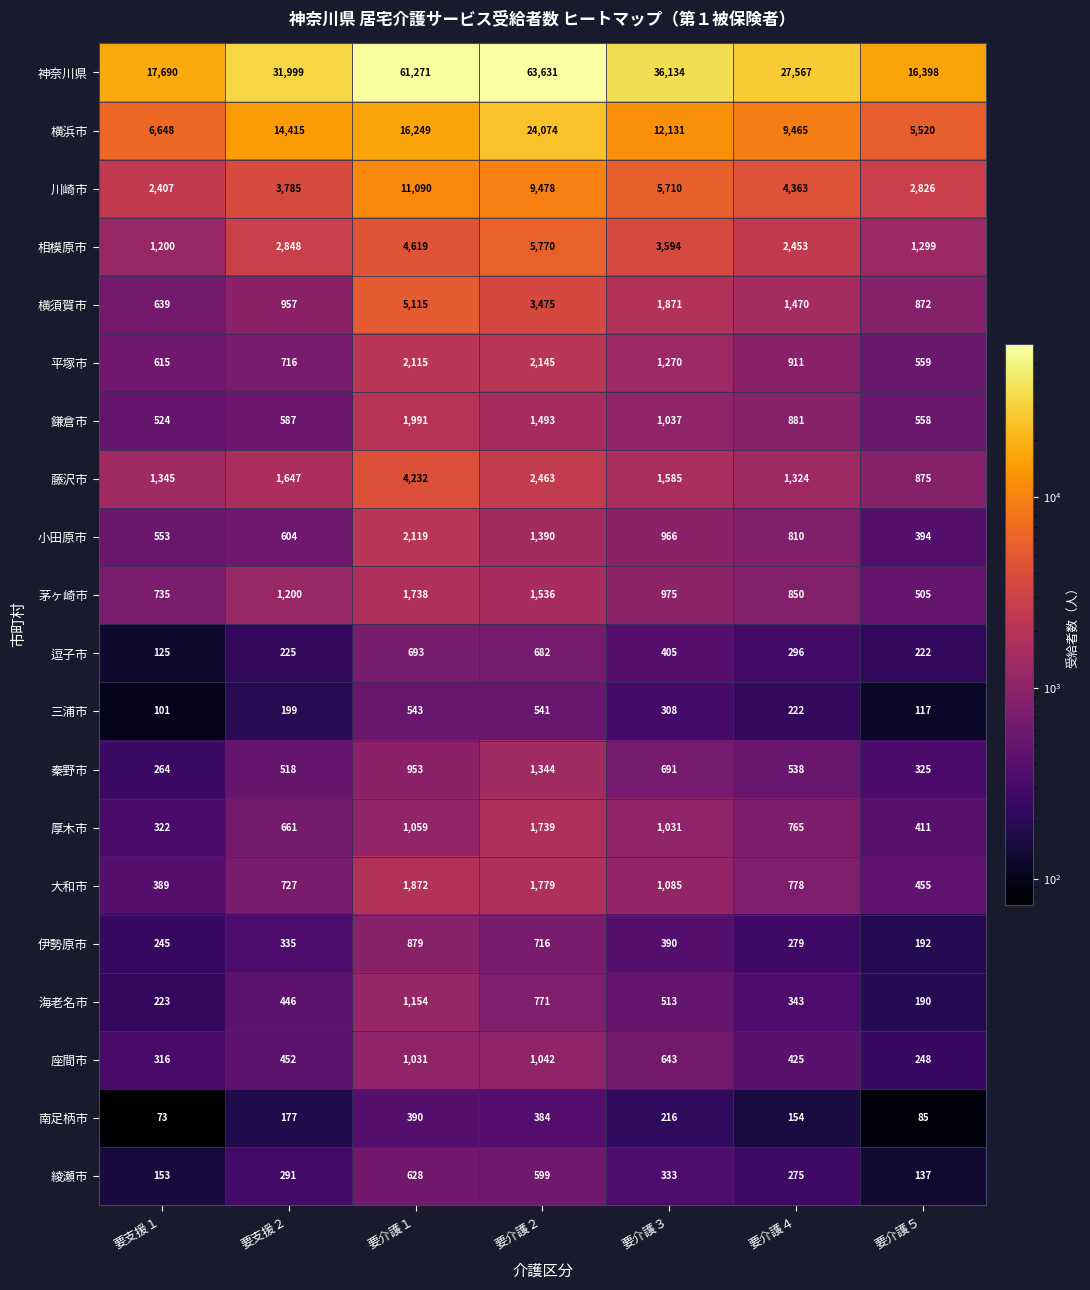

At which label does 秦野市 first exceed 538?

要介護１